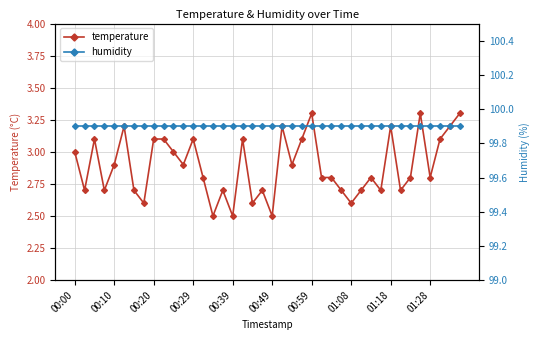

What is the maximum value for temperature?

3.3